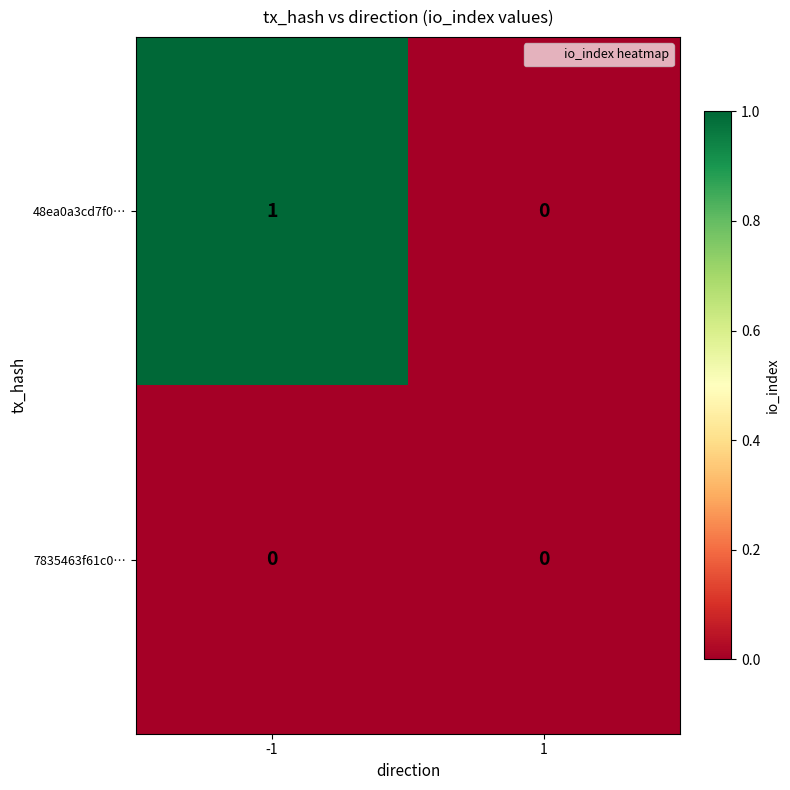

Between -1 and 1, which series saw the biggest shift?

48ea0a3cd7f0…